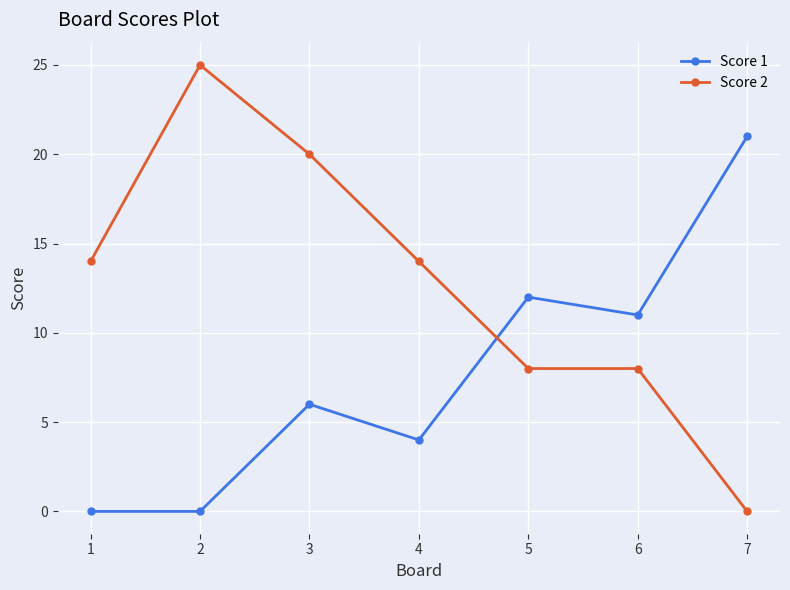

How many intersections are there between Score 2 and Score 1?

1